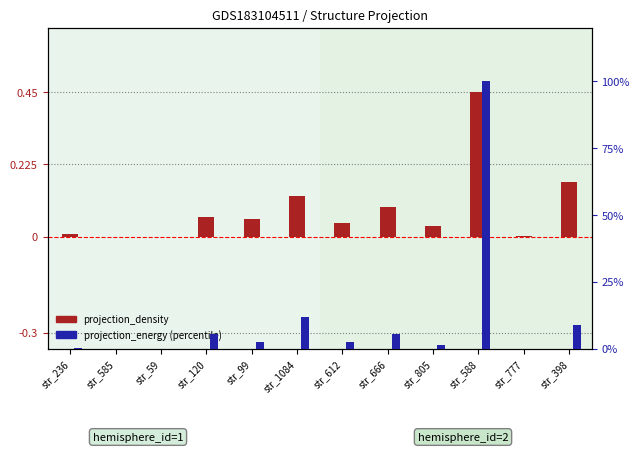

What is the sum of all projection_energy values?

139.0